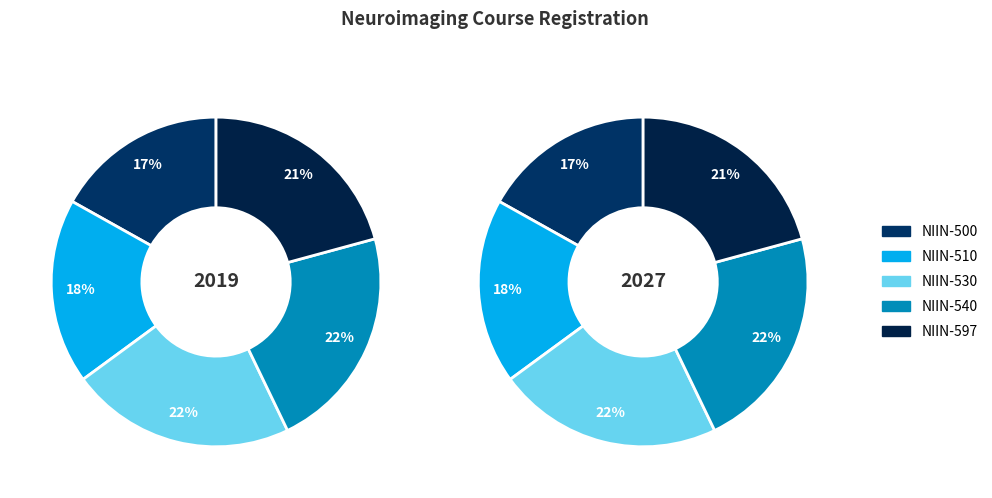

To the nearest percent, what is the combined percentage of NIIN-540 and NIIN-530?

44%